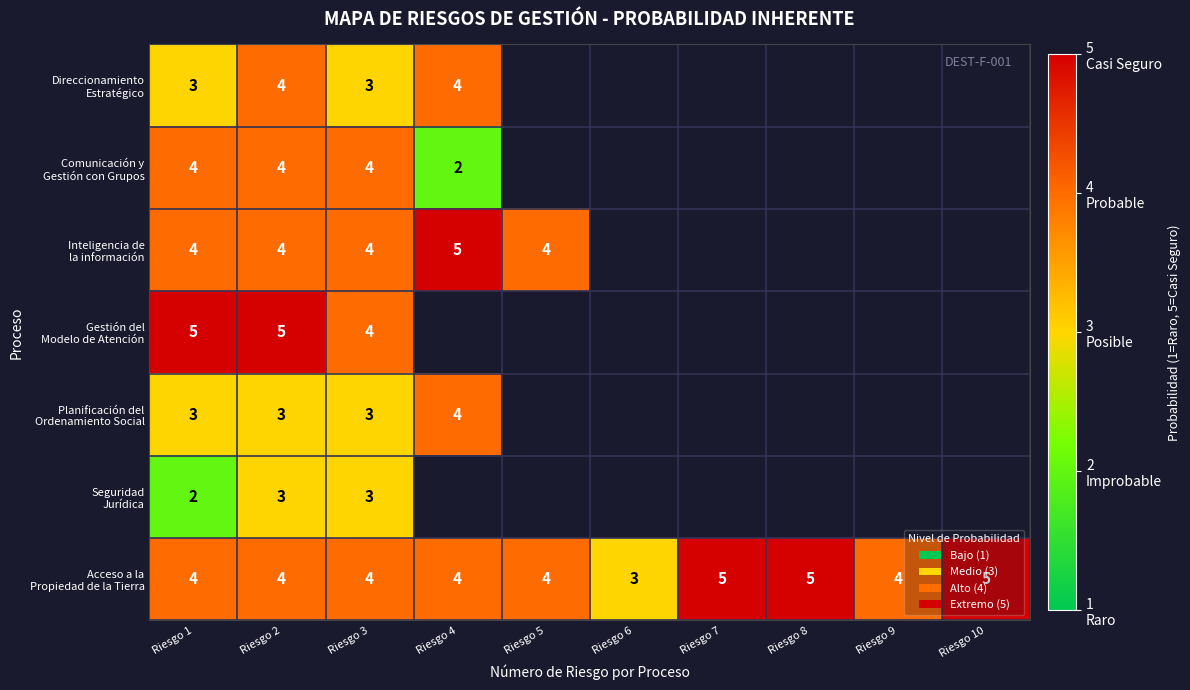

What is the difference between the highest and lowest values at Riesgo 1?

3